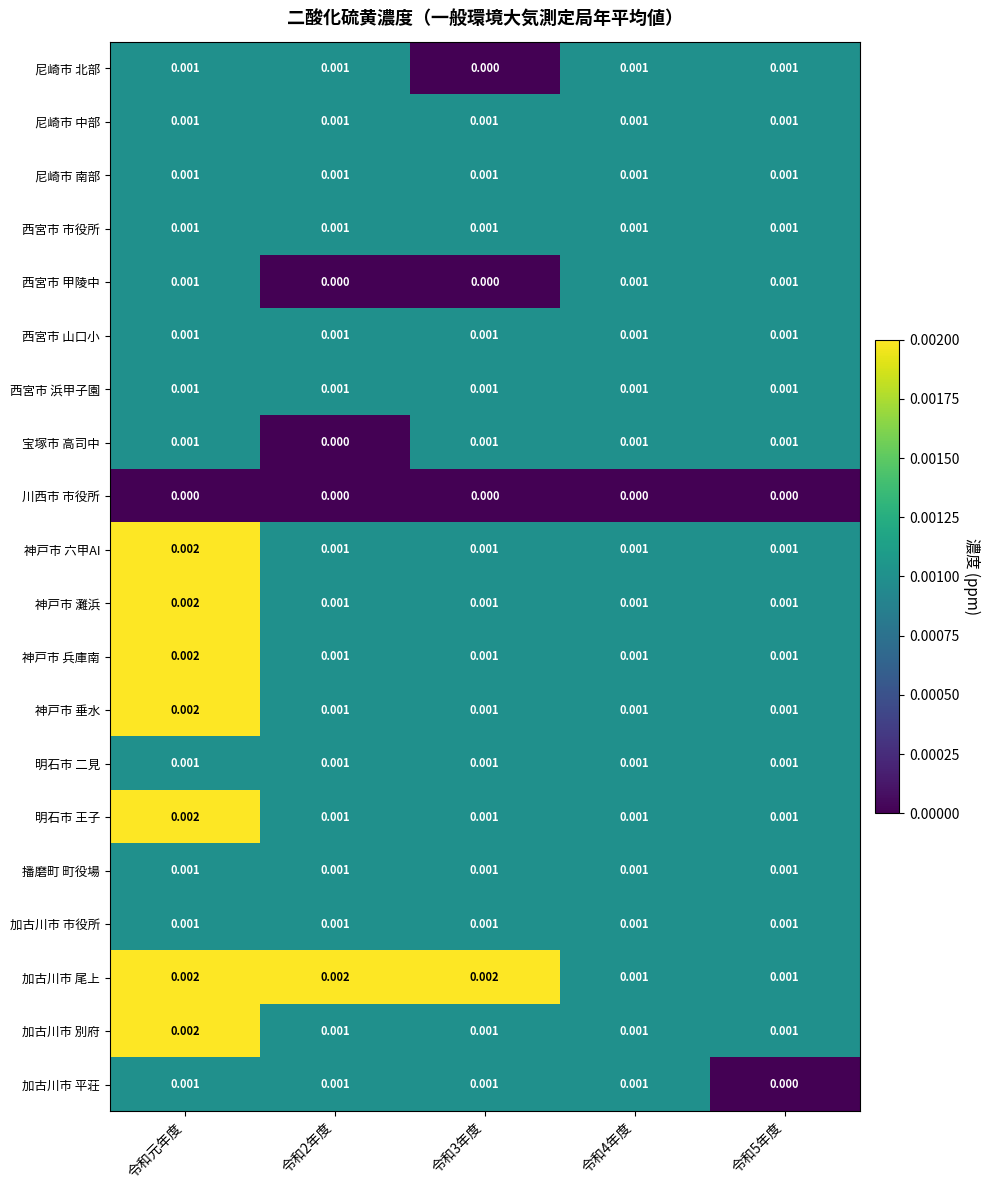

Which series has the largest total across all categories?

加古川市 尾上